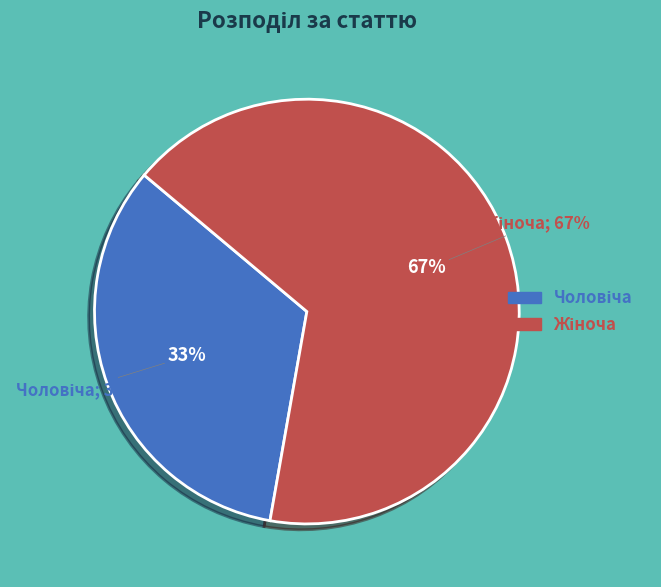

Rank the categories by value from highest to lowest.

Жіноча, Чоловіча